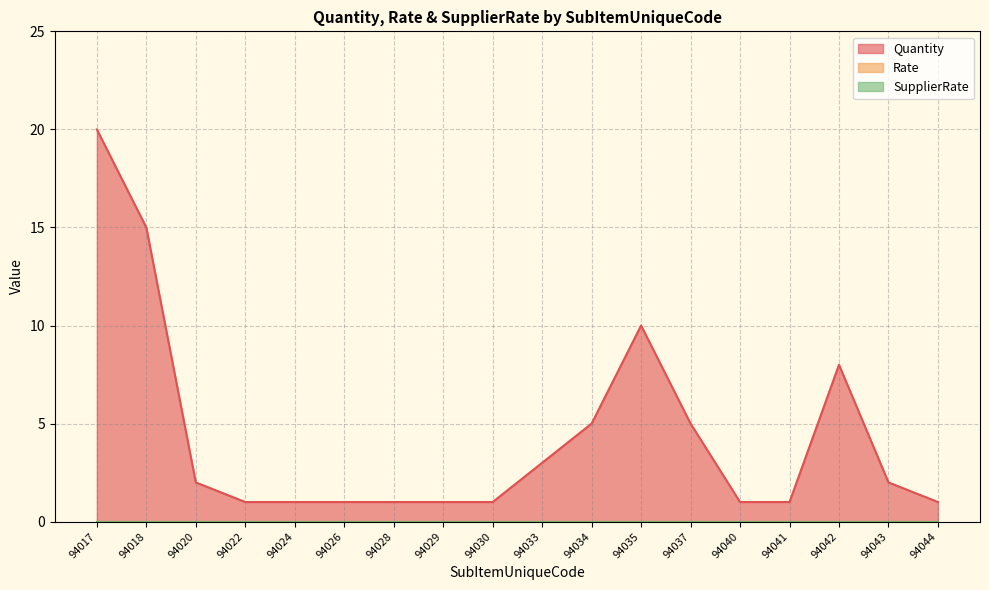

What is the spread (max minus min) of values at 94043?

2